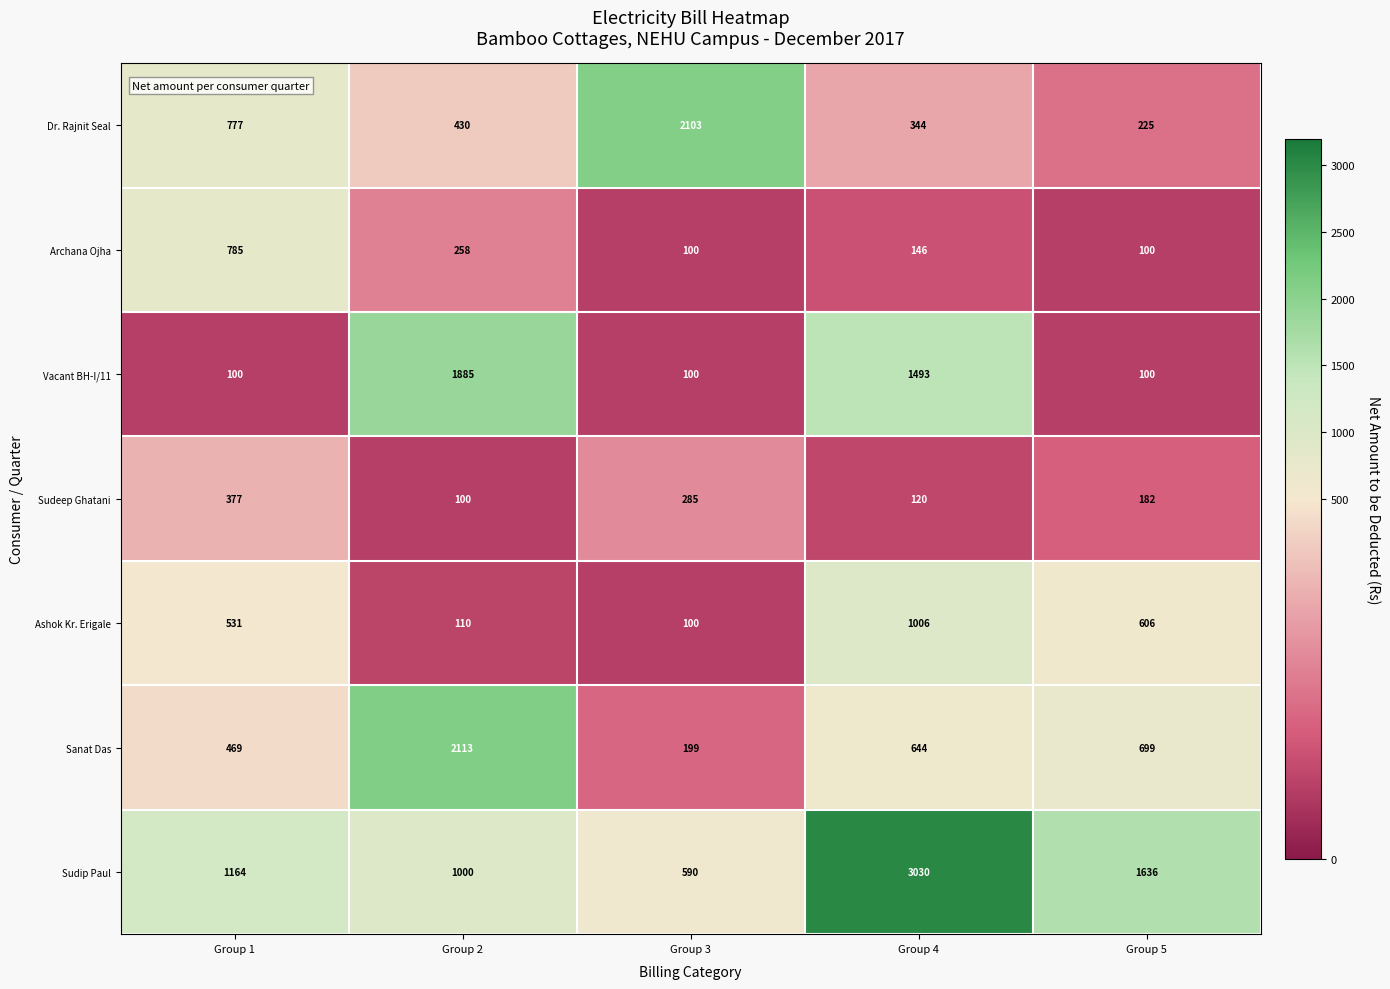

What is the sum of the Sudip Paul values at Group 1 and Group 3?

1754